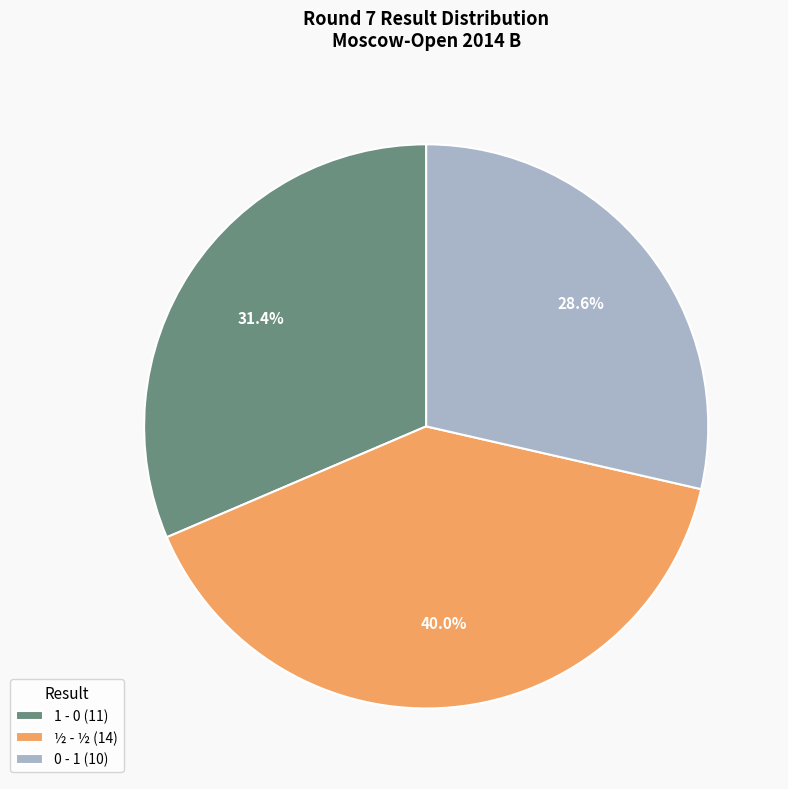

Is there a majority slice in this chart?

No